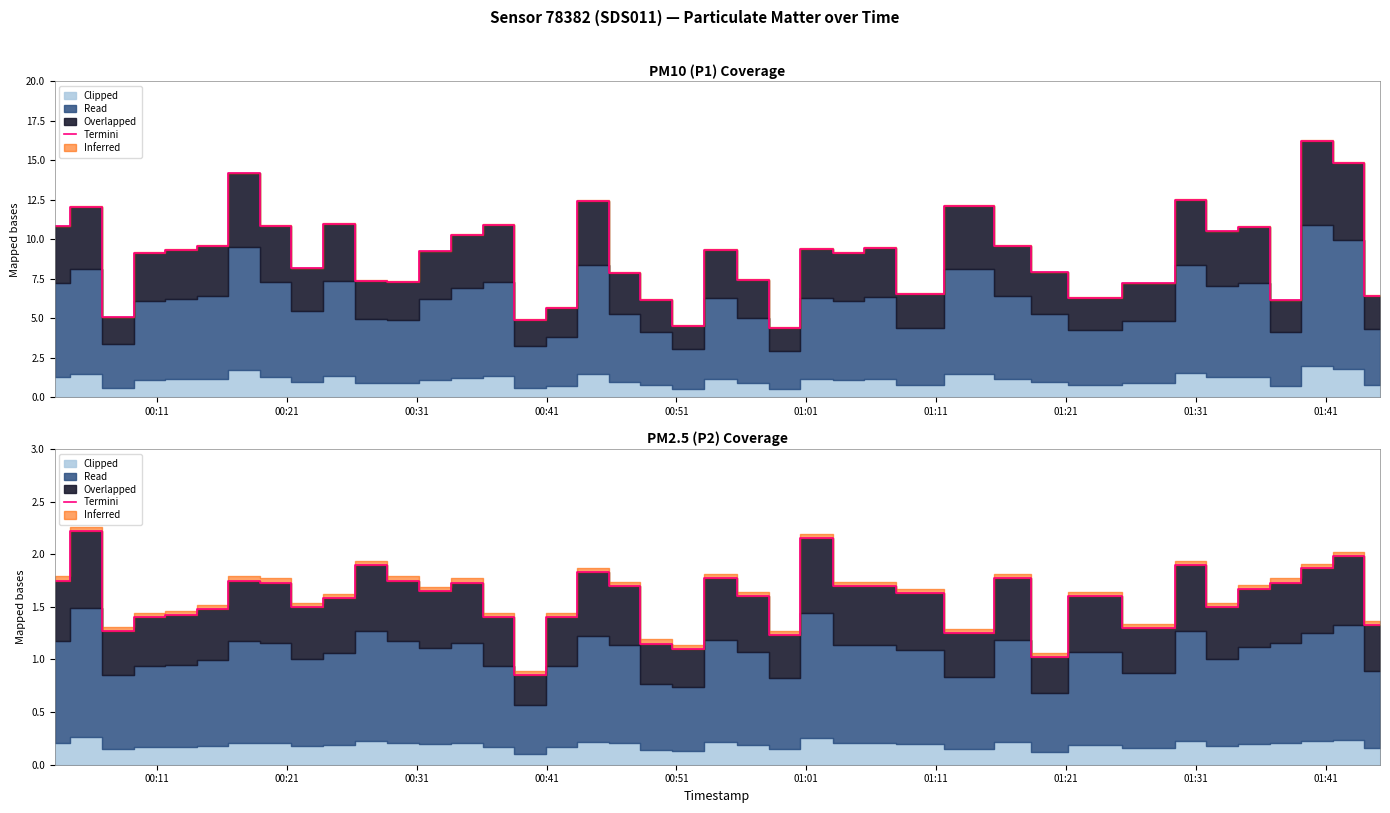

Is it true that the value at 35 is 3.0?

False